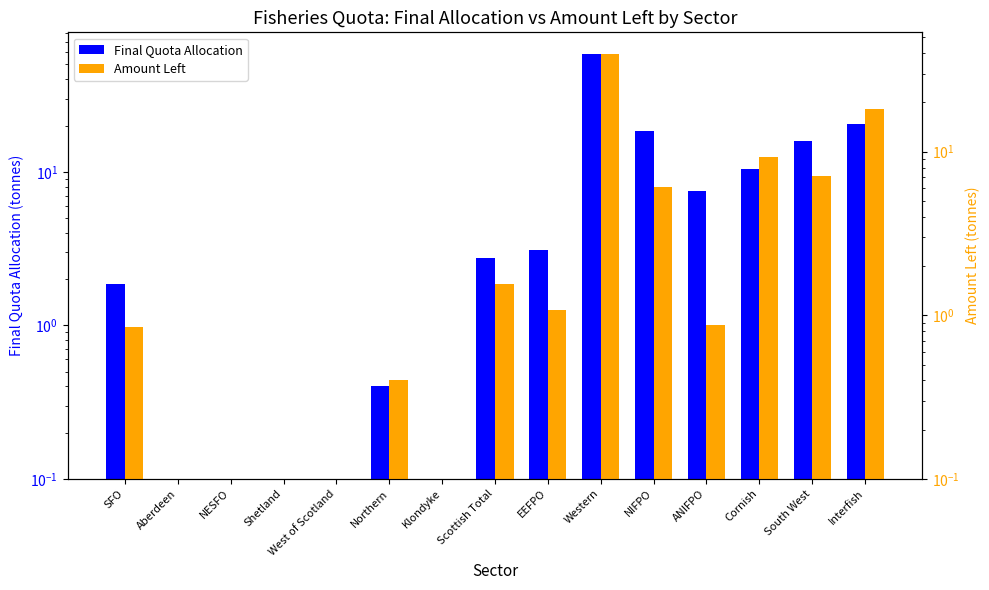

At which category is the sum across all series the highest?

Western